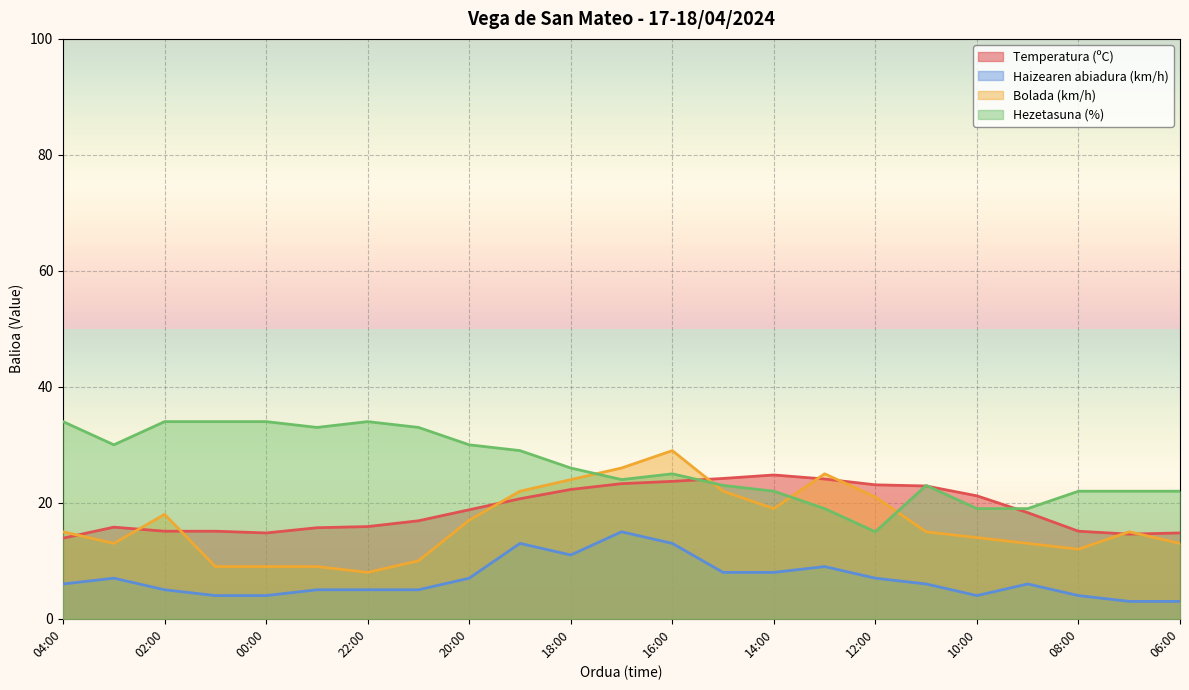

Where is the first local minimum for Hezetasuna (%)?

03:00